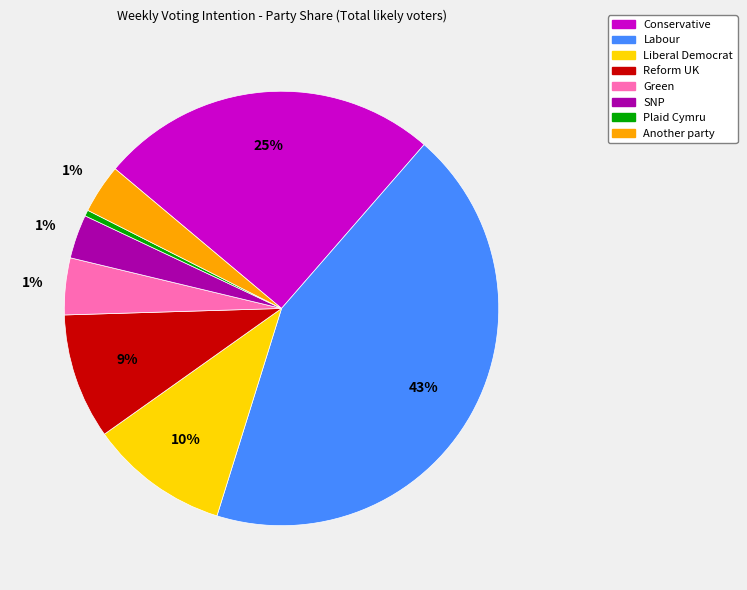

What percentage is the Labour slice, to the nearest percent?

43%